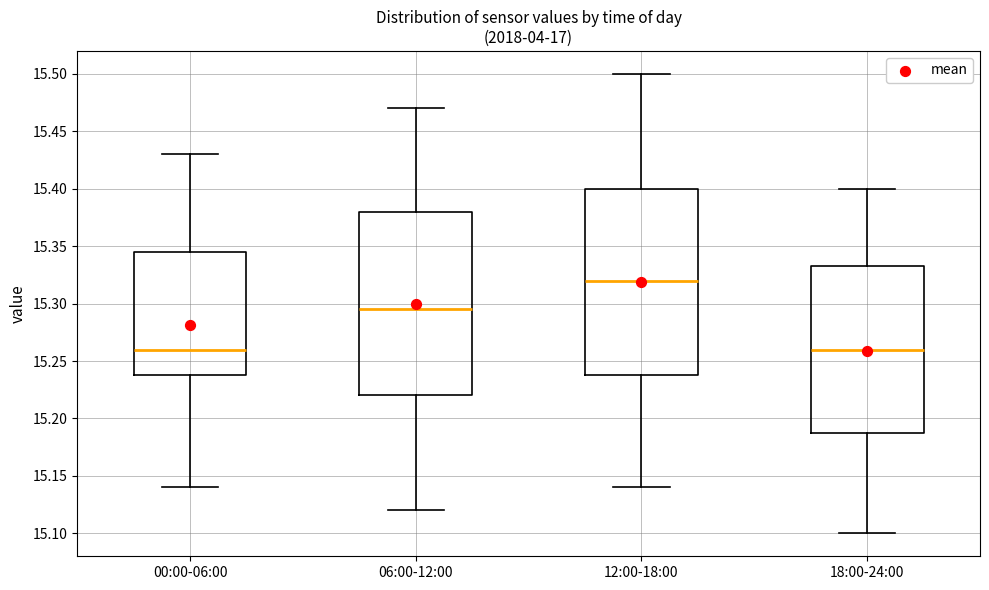

Reading left to right, read every box against the y-axis: the position of its median line, the range the box covers, and the ends of its whiskers. The values are not printed on the chart, so give them approximately, as read against the axis.

00:00-06:00: median 15.260, box 15.240 to 15.345, whiskers 15.140 to 15.430
06:00-12:00: median 15.295, box 15.220 to 15.380, whiskers 15.120 to 15.470
12:00-18:00: median 15.320, box 15.240 to 15.400, whiskers 15.140 to 15.500
18:00-24:00: median 15.260, box 15.190 to 15.335, whiskers 15.100 to 15.400